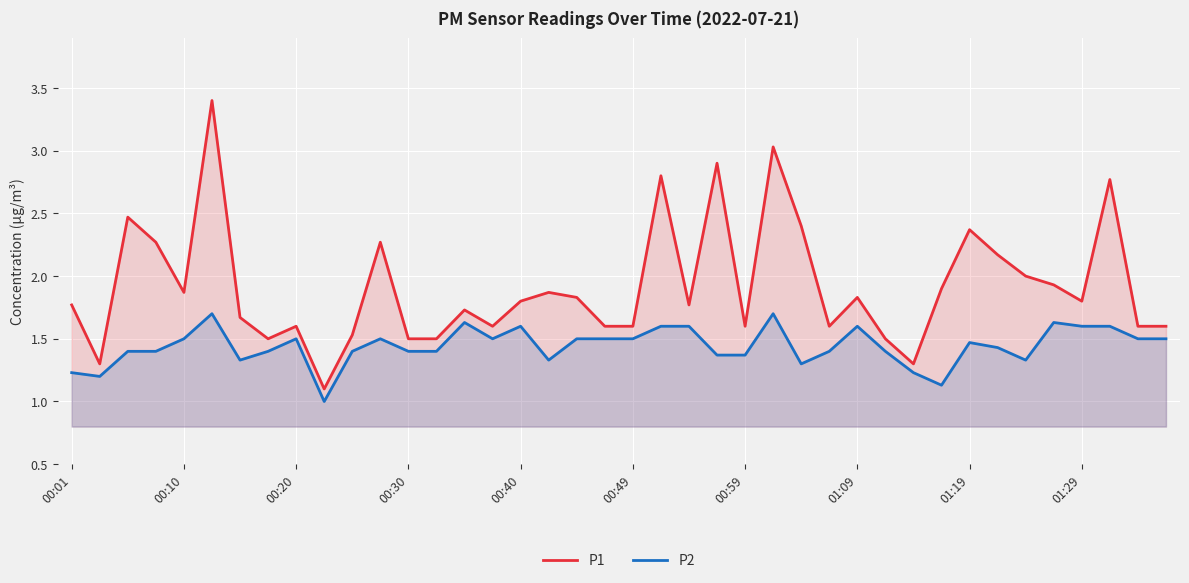

What is the total value across all series at 00:20?

3.1